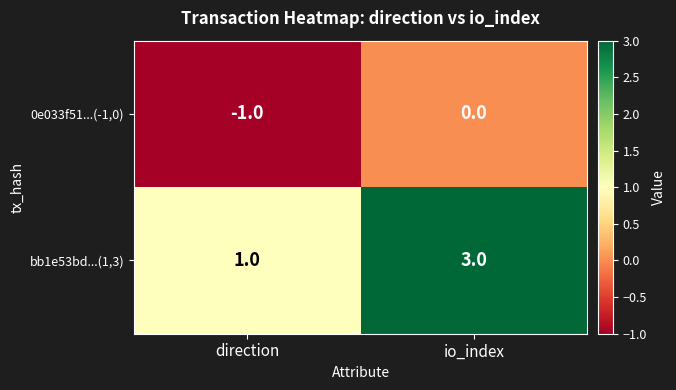

At direction, list the series in order from largest to smallest.

bb1e53bd...(1,3), 0e033f51...(-1,0)